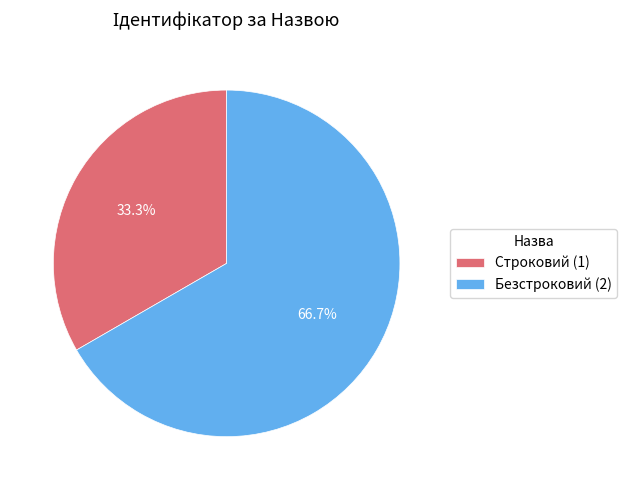

What is the largest slice in the pie chart?

Безстроковий